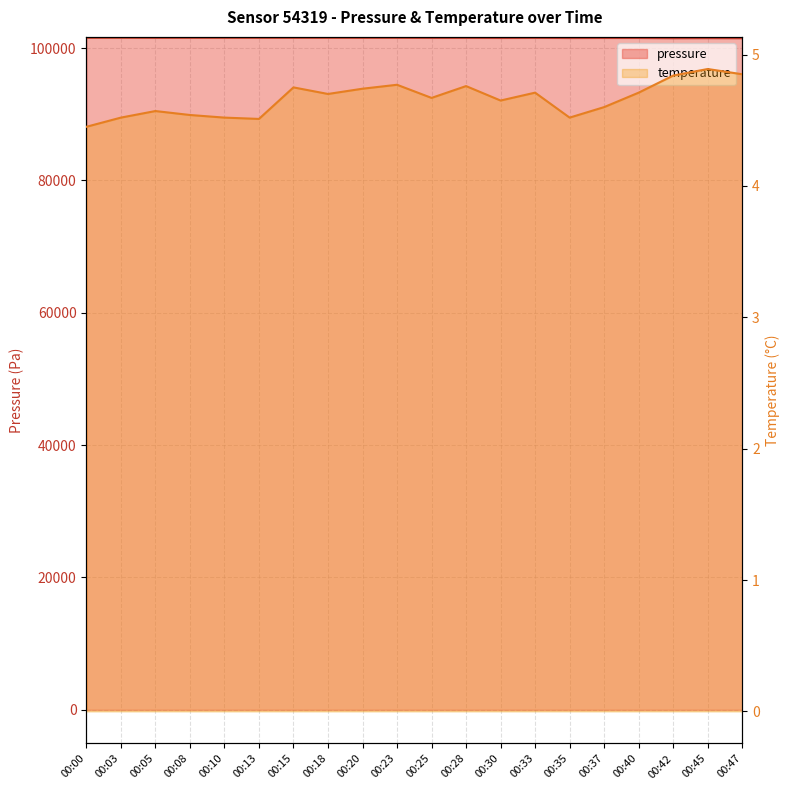

True or false: pressure and temperature cross at least once.

False